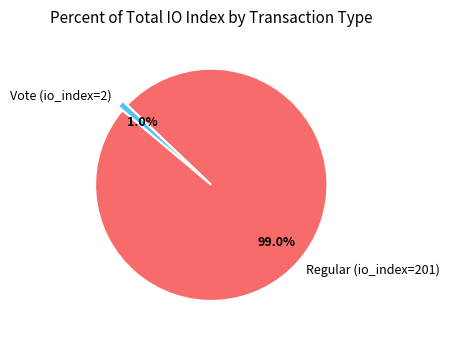

Rank the categories by value from highest to lowest.

Regular (io_index=201), Vote (io_index=2)